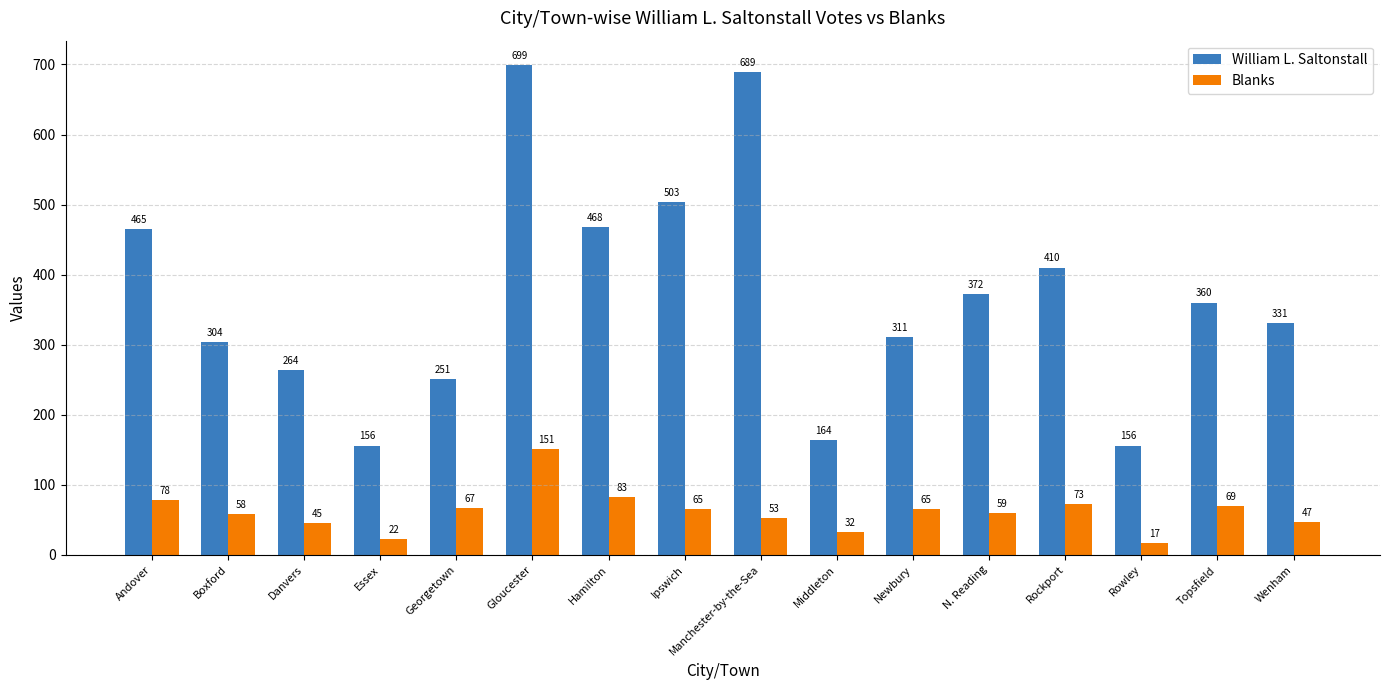

What is the value of the Blanks bar at the 7th from the left?

83